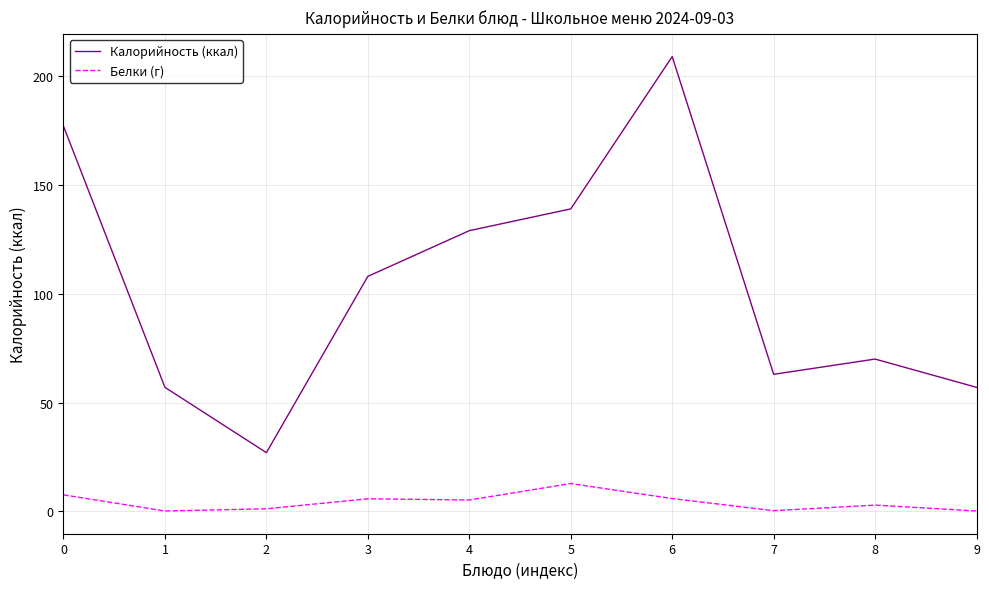

True or false: Калорийность (ккал) and Белки (г) intersect in this chart.

False